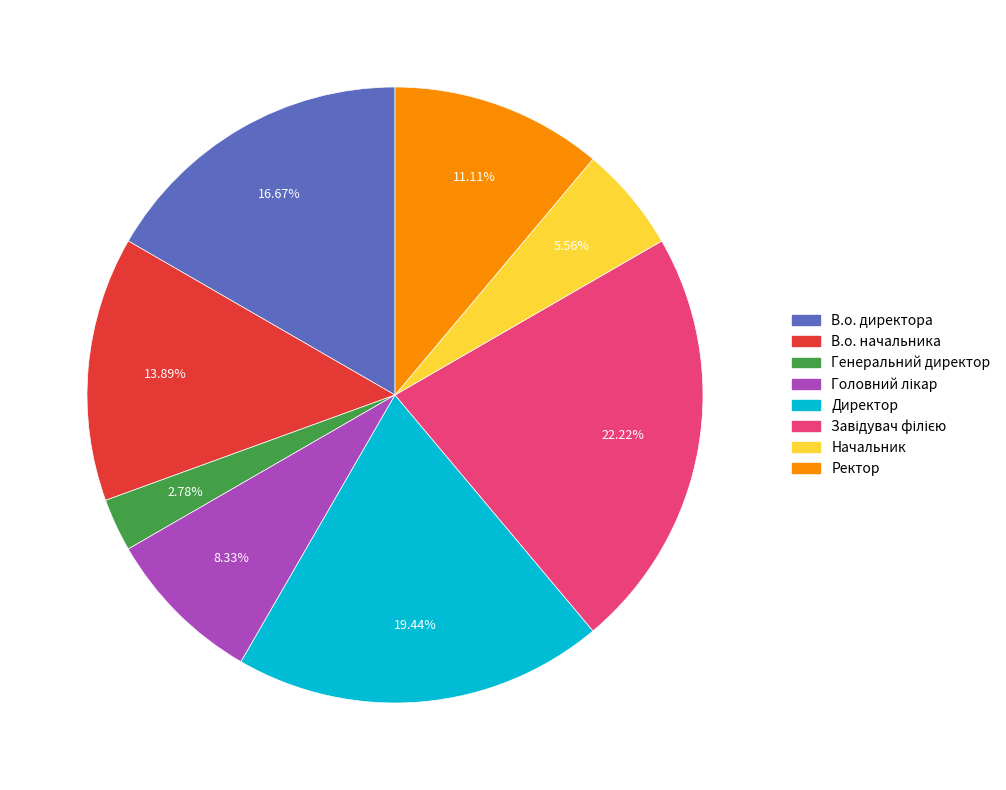

Which category has the smallest portion of the pie?

Генеральний директор